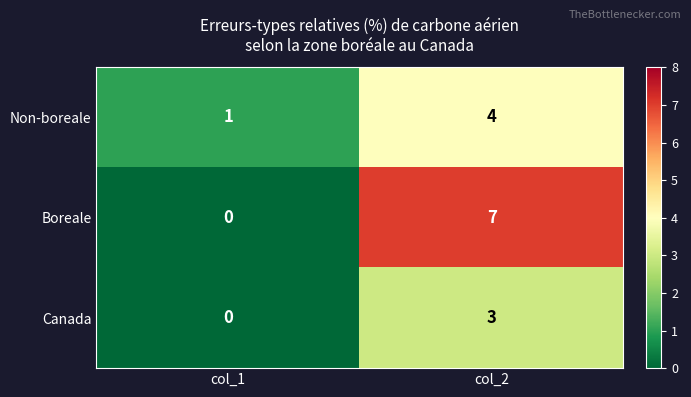

Which series changed the most between col_1 and col_2?

Boreale